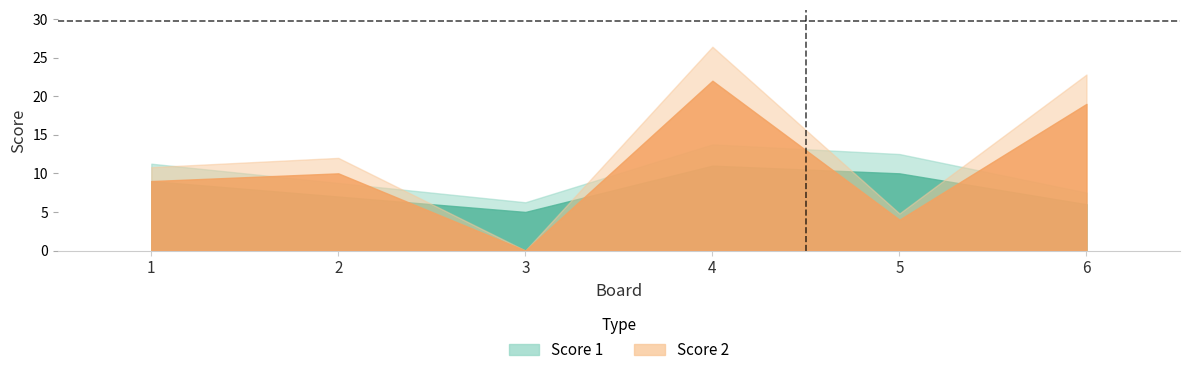

How many positive values does the Score 2 series have?

5